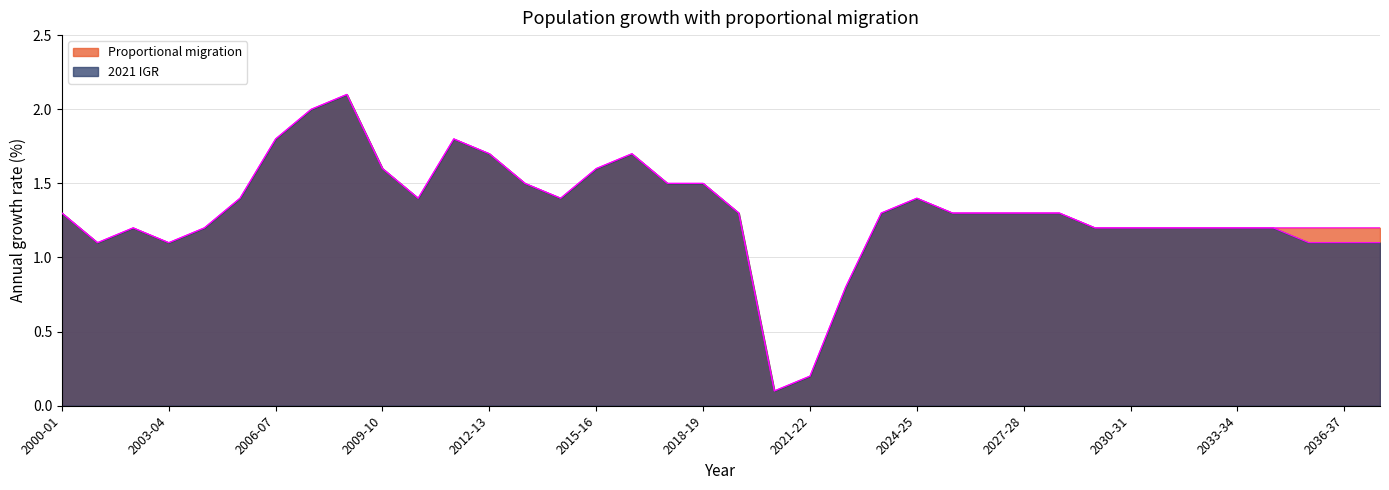

How many lines are shown in the chart?

2